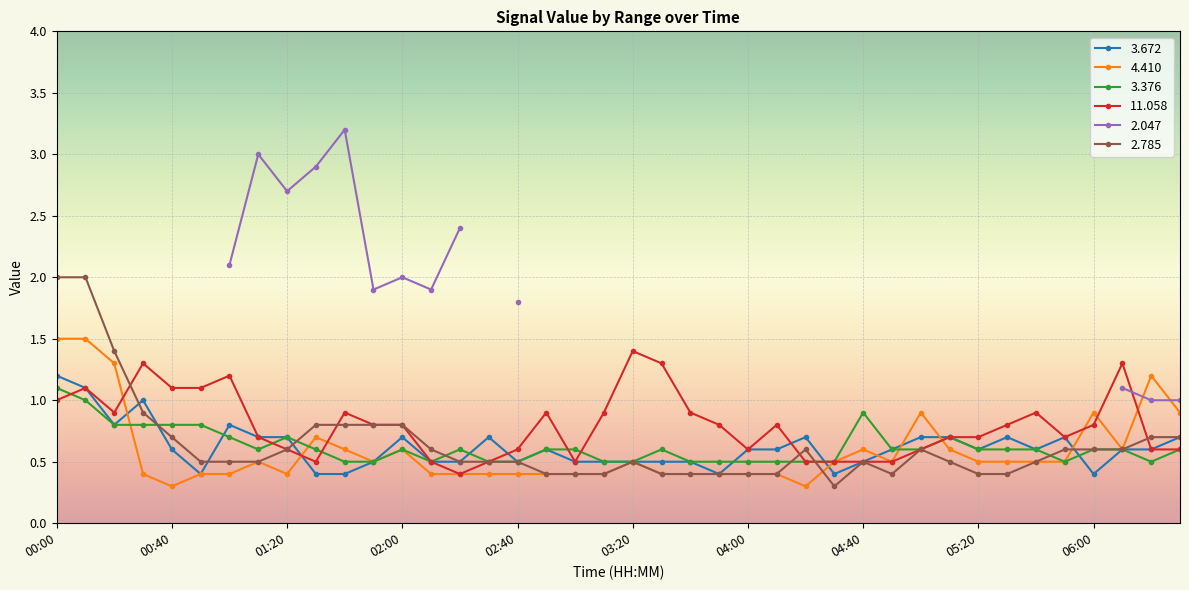

Is the value of   3.376 at 02:10 greater than the value of   2.785 at 01:20?

No